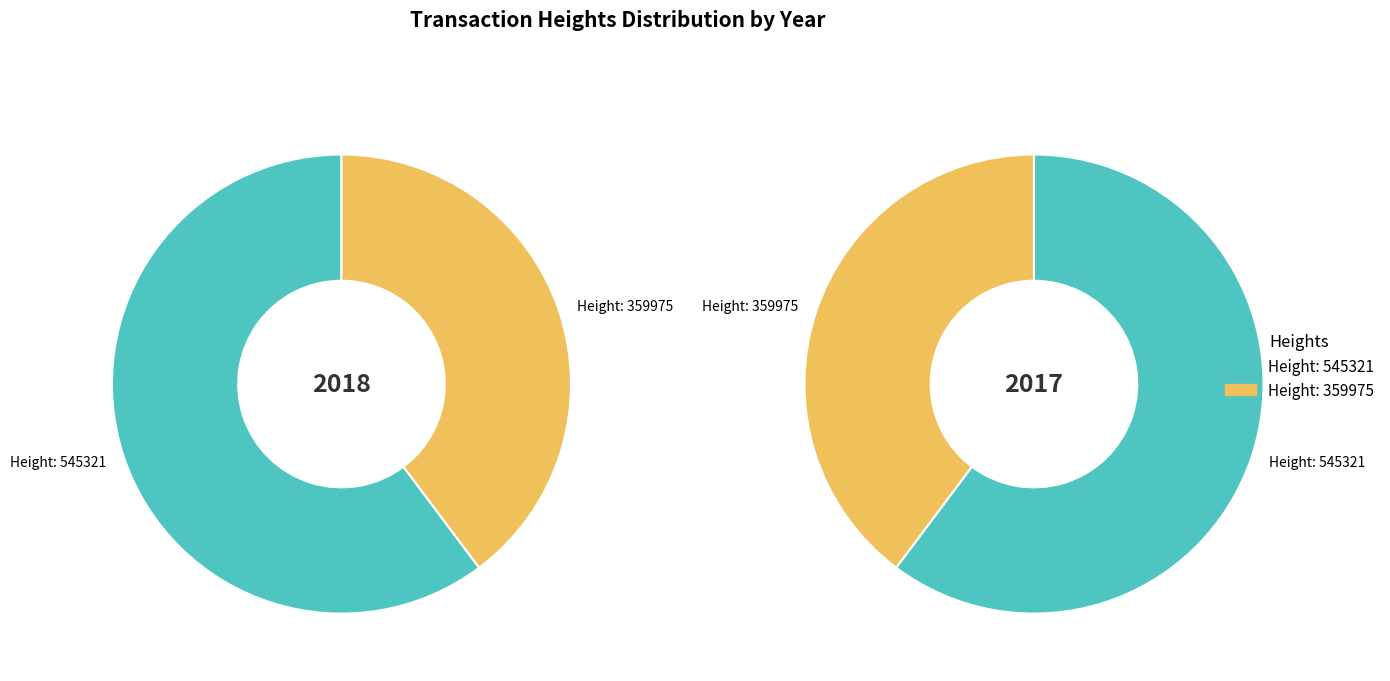

What is the ratio of the value at 359975 to the value at 545321?

0.7